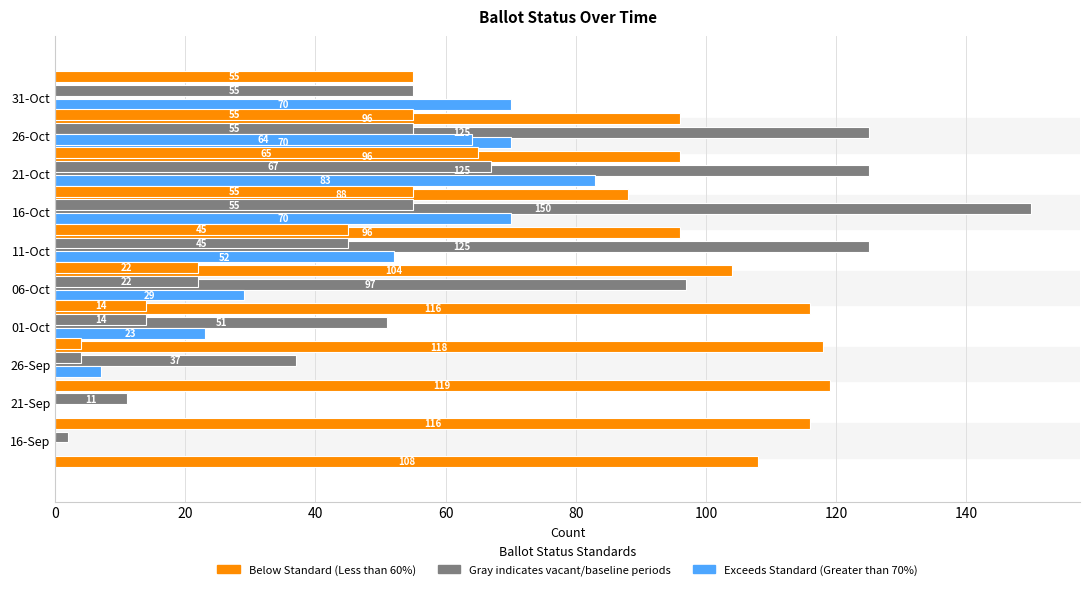

At how many categories does at least one series exceed 66?

10